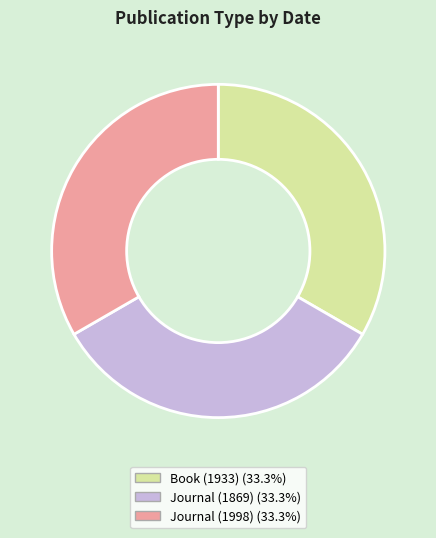

Count the number of slices in the pie.

3